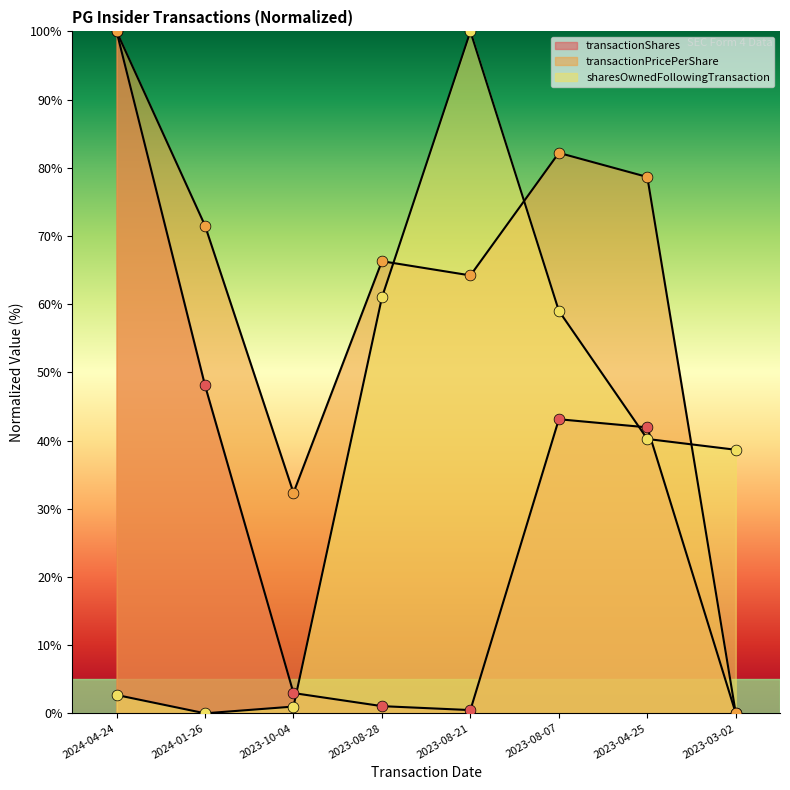

Which series contains the highest Y value?

transactionShares